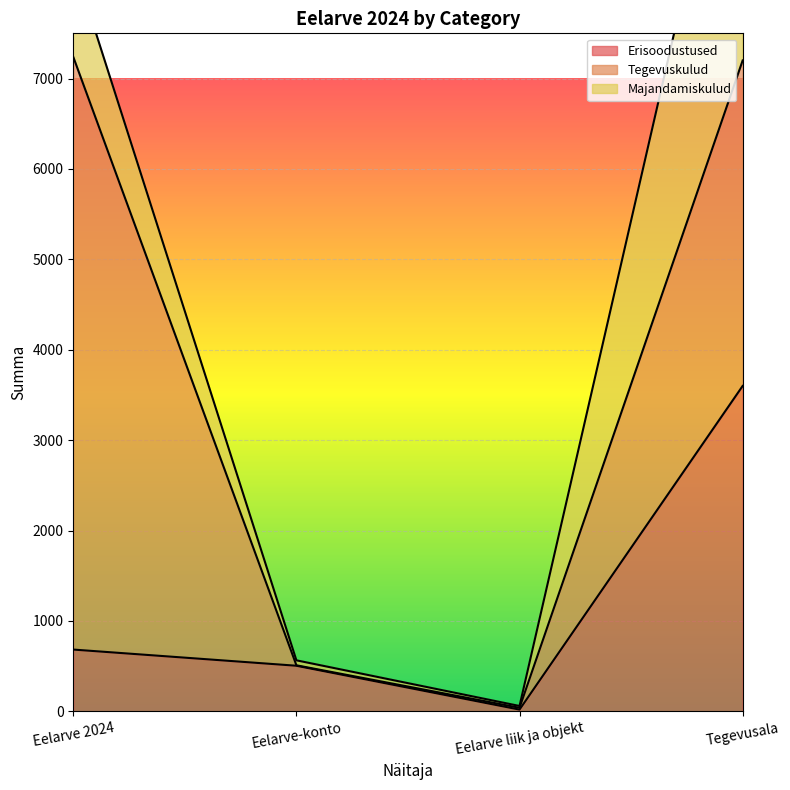

What position from the left is Eelarve-konto?

2